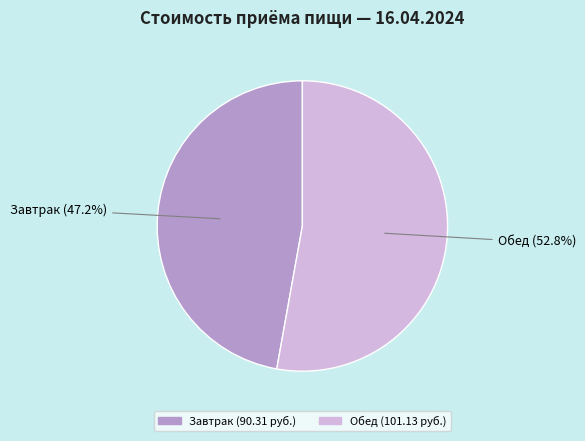

Do Завтрак and Обед together represent more than half of the pie?

Yes